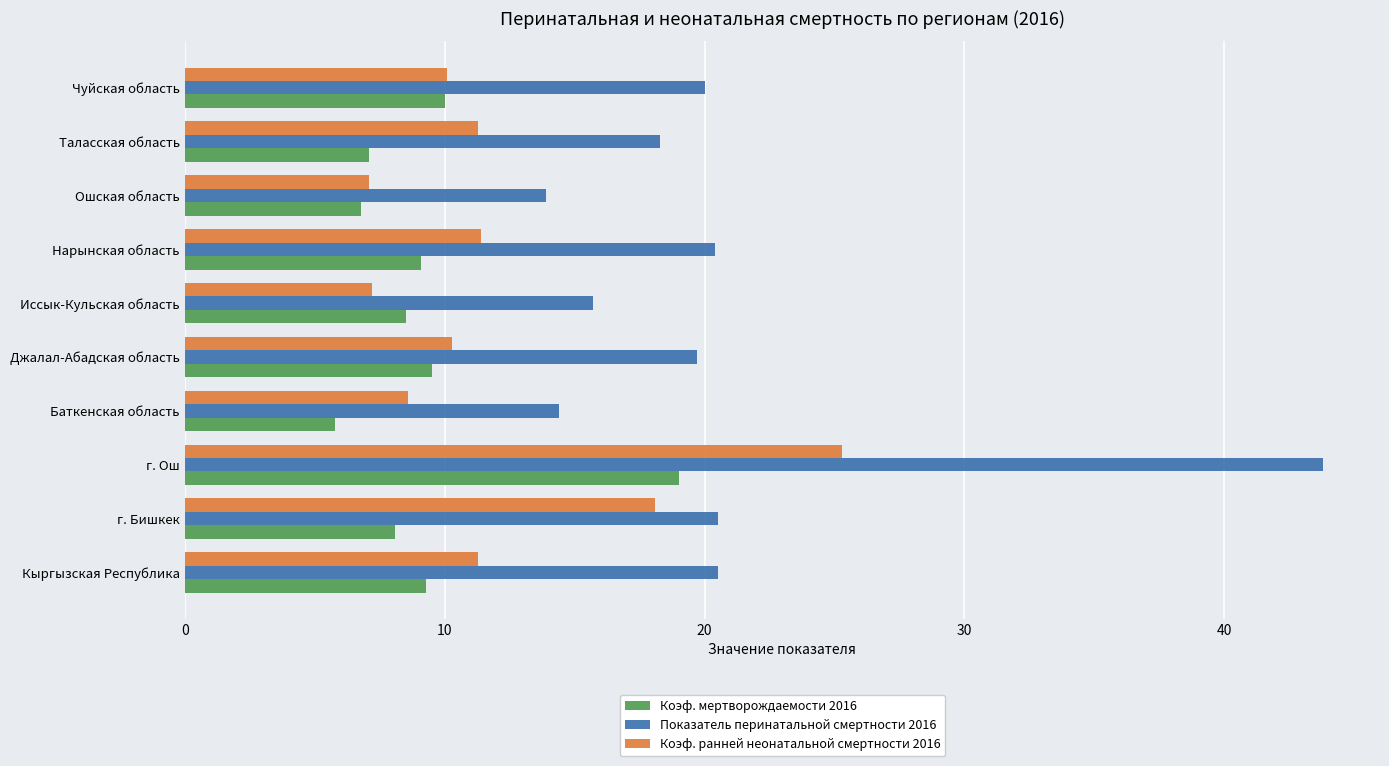

What is the approximate value of Показатель перинатальной смертности 2016 at Ошская область?

13.9